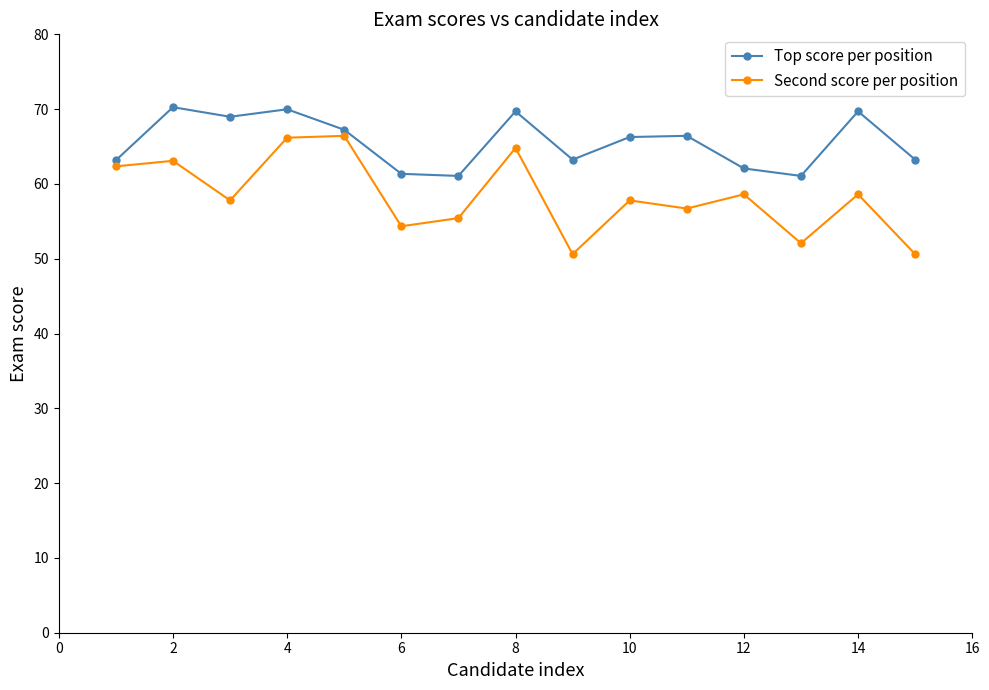

How many data points in Second score per position are less than 57?

6